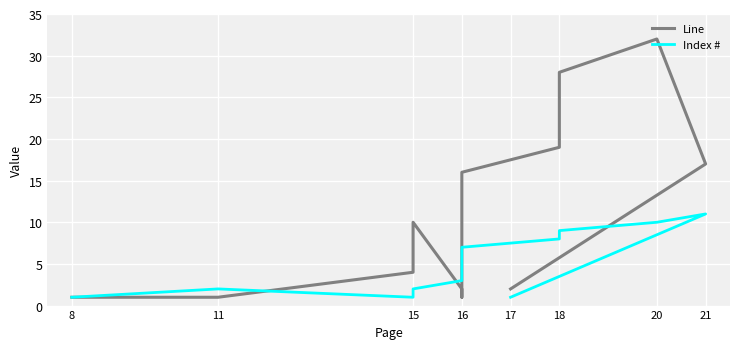

How many times do Index # and Line cross each other?

3